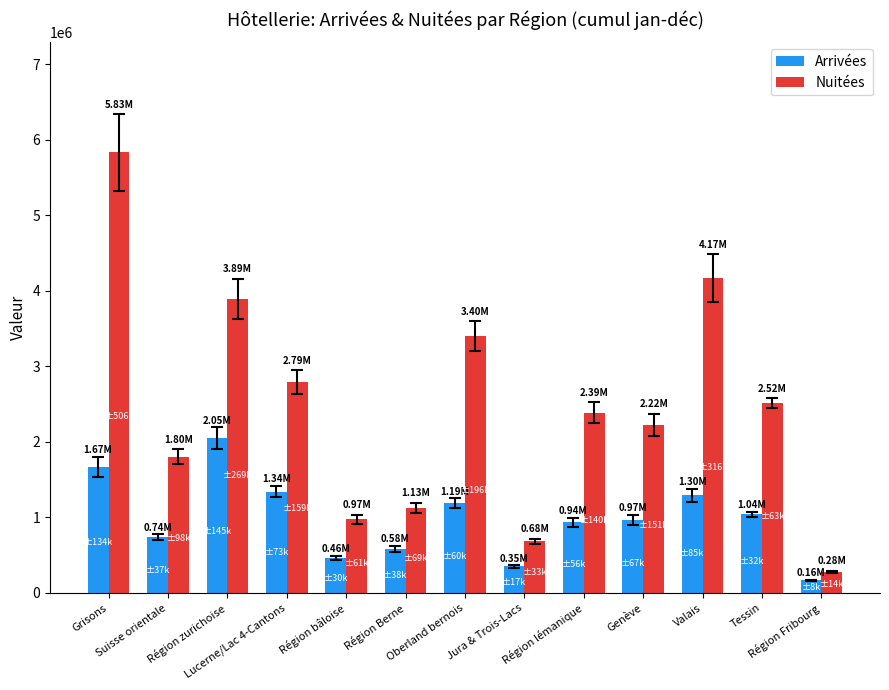

Reading left to right, list all the values displayed in this chart.

Arrivées: Grisons=1670524	Suisse orientale=742141	Région zurichoise=2050006	Lucerne/Lac 4-Cantons=1342680	Région bâloise=464327	Région Berne=584491	Oberland bernois=1191546	Jura & Trois-Lacs=350125	Région lémanique=936265	Genève=965943	Valais=1295109	Tessin=1040945	Région Fribourg=164800
Nuitées: Grisons=5834659	Suisse orientale=1803293	Région zurichoise=3891780	Lucerne/Lac 4-Cantons=2788132	Région bâloise=974646	Région Berne=1127839	Oberland bernois=3404318	Jura & Trois-Lacs=684649	Région lémanique=2385568	Genève=2223056	Valais=4167524	Tessin=2518308	Région Fribourg=282512